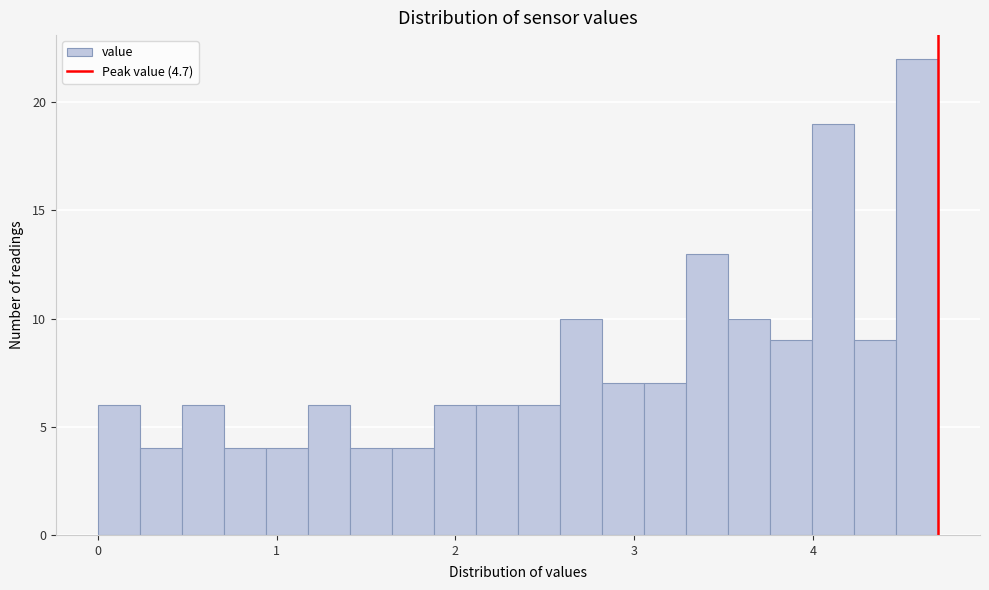

Around what value on the x-axis is the tallest bar? Give the approximate position of its centre, as read against the axis.

4.6